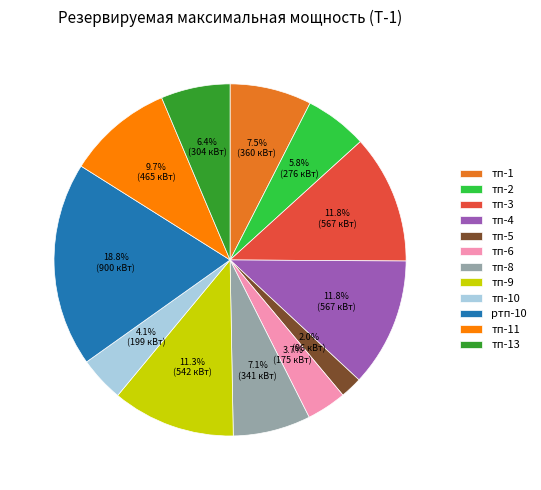

Approximately how many times larger is the value at тп-4 compared to тп-11?

1.2